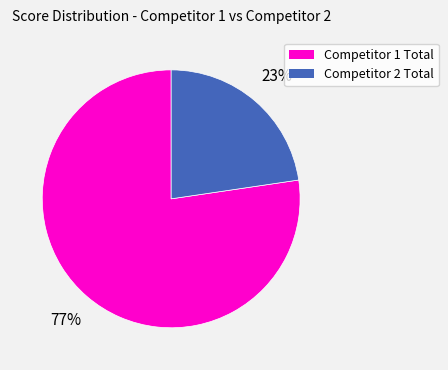

The Competitor 1 Total slice represents 69% of the pie. True or false?

False